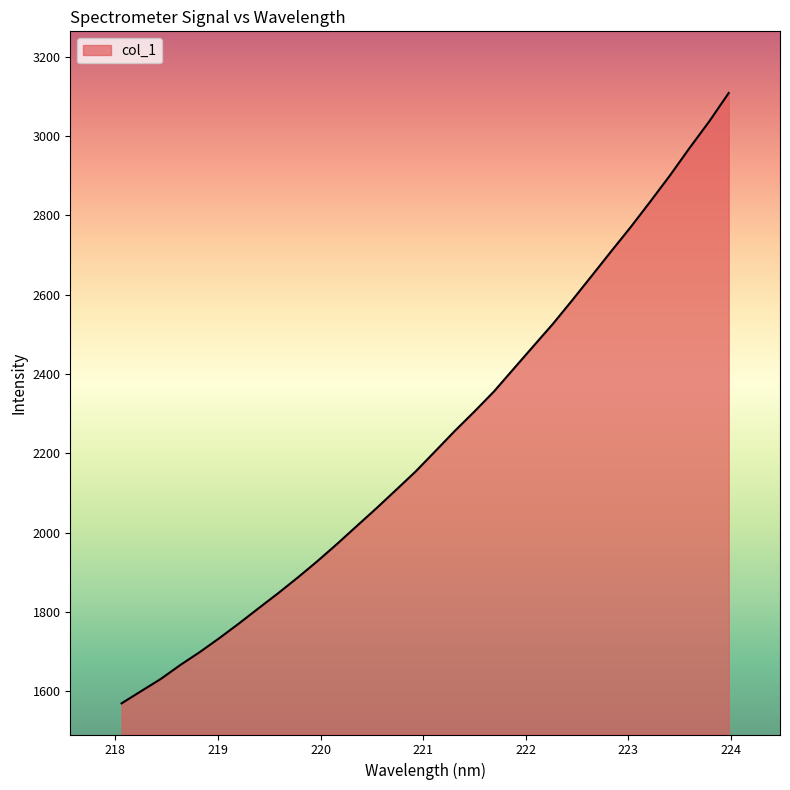

What is the difference between the maximum and minimum values?

1538.7